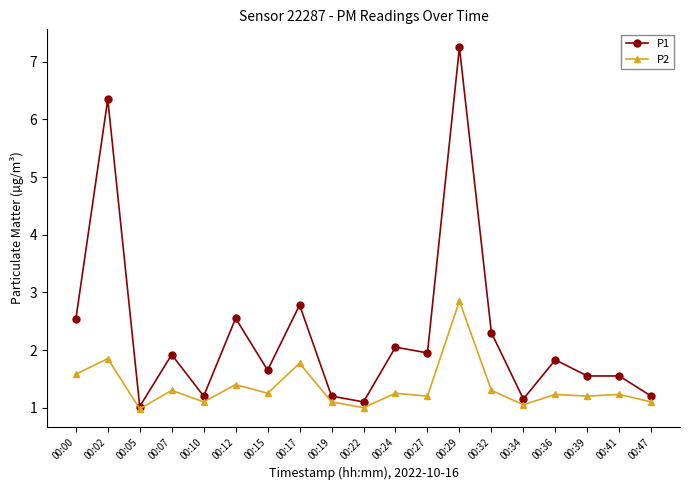

Which series has the widest spread of values?

P1